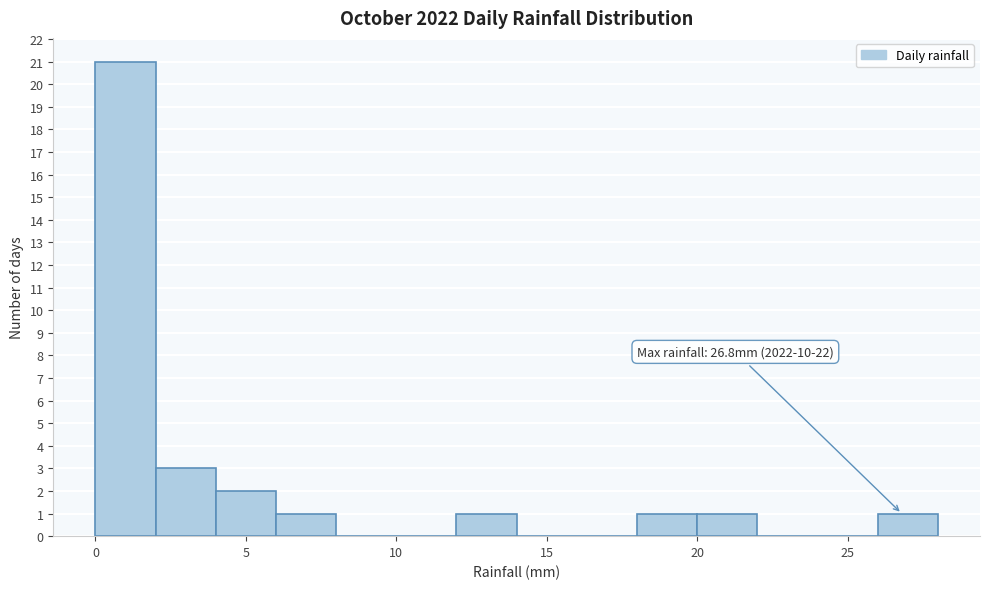

Over which range of the x-axis is the bar tallest?

0 to 2